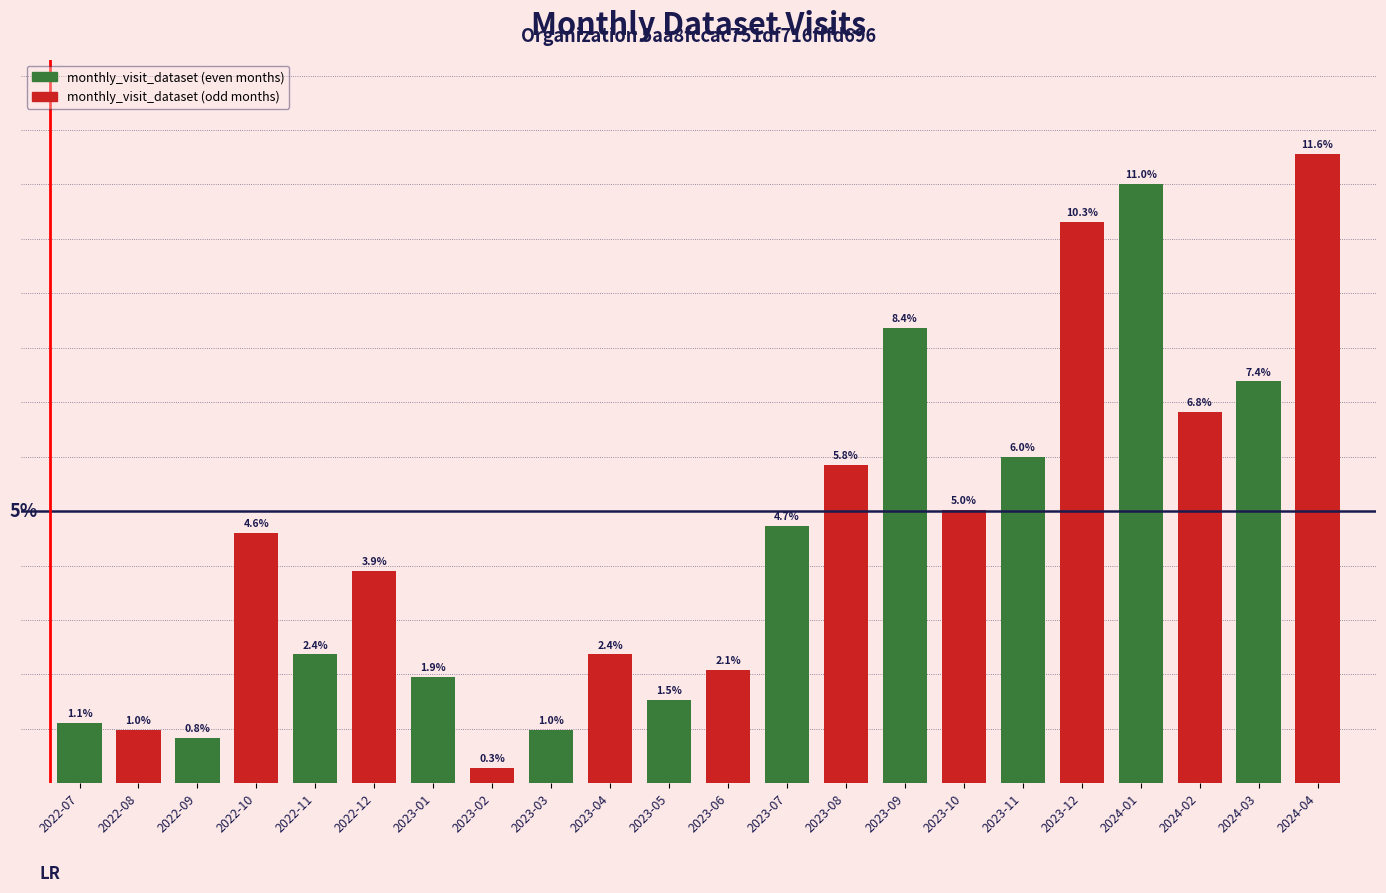

At which category is the sum across all series the highest?

2024-03